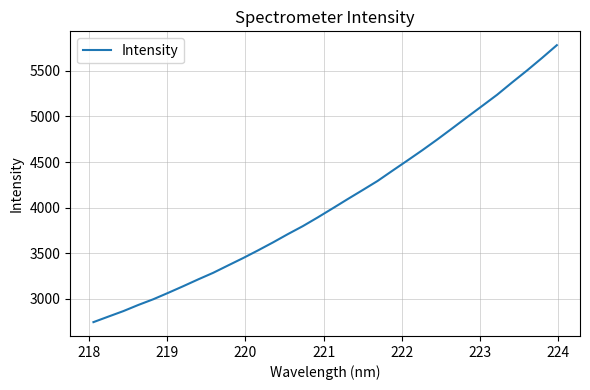

What is the sum of all values?

129826.2